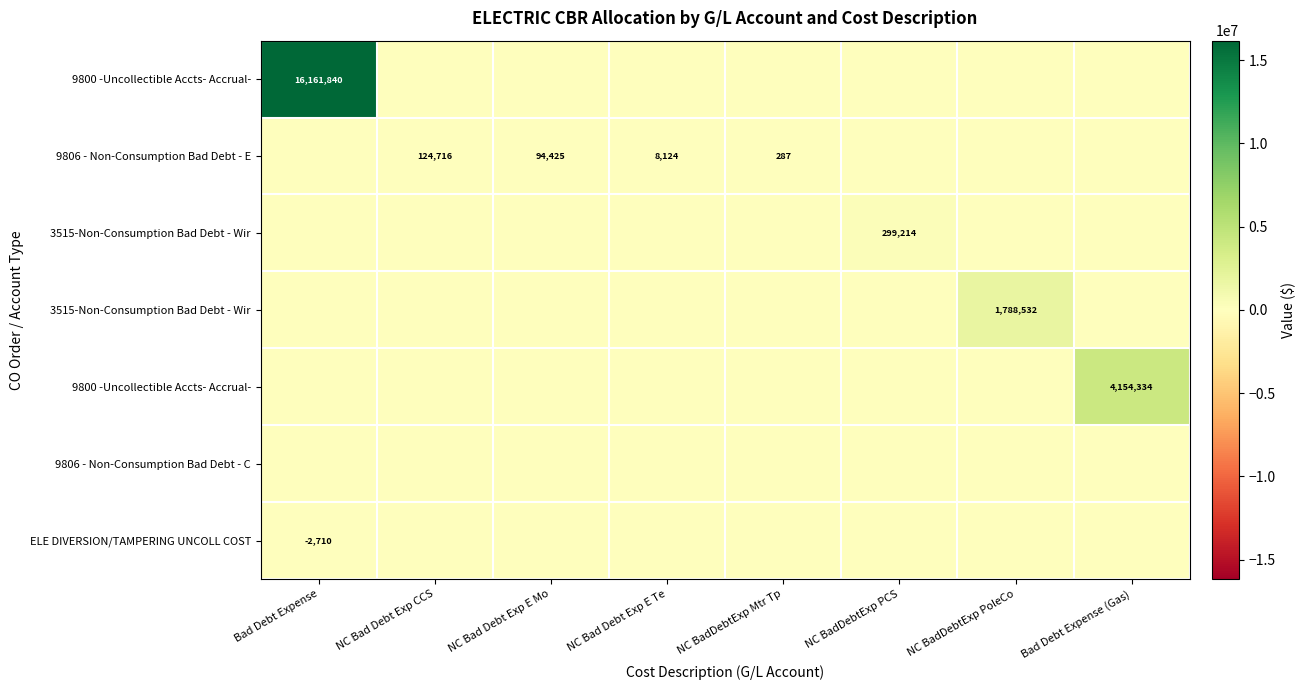

Count the number of categories in the chart.

8